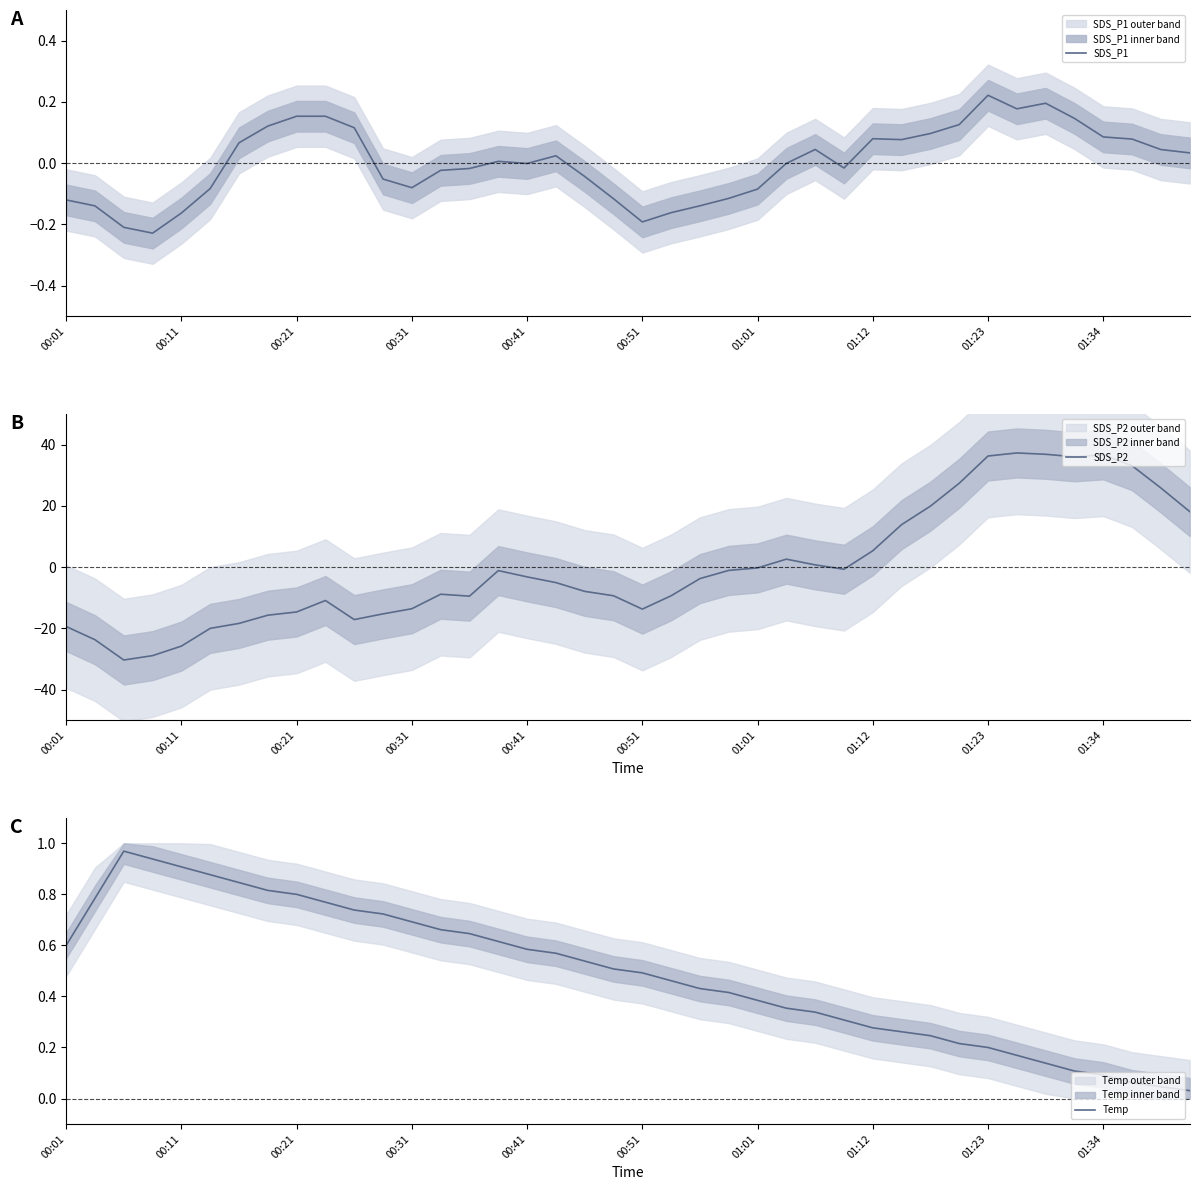

What is the minimum value shown in the chart?

-30.4